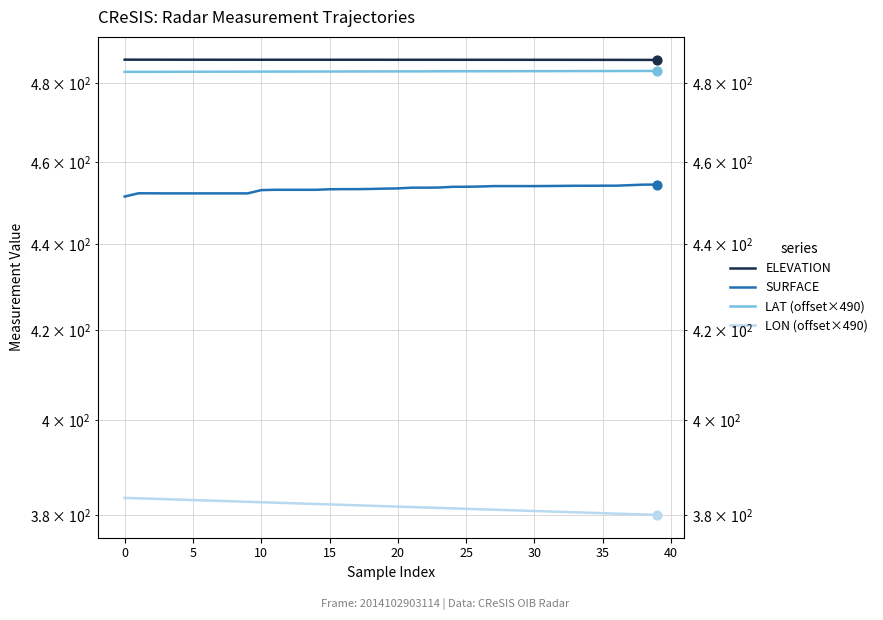

What is the total value across all series at 37?

1803.9